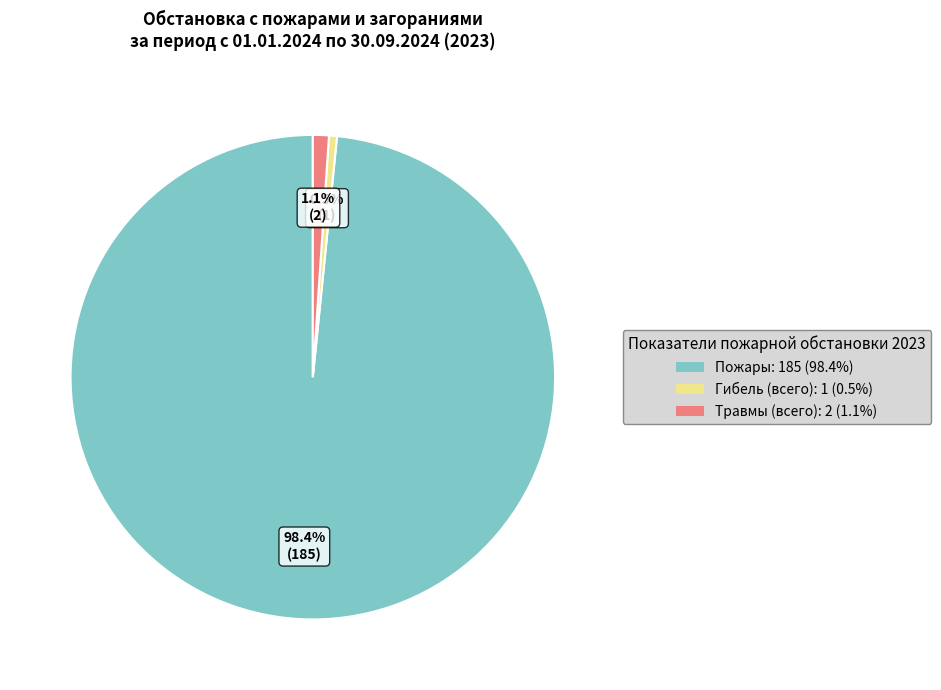

Does any single category account for the majority?

Yes